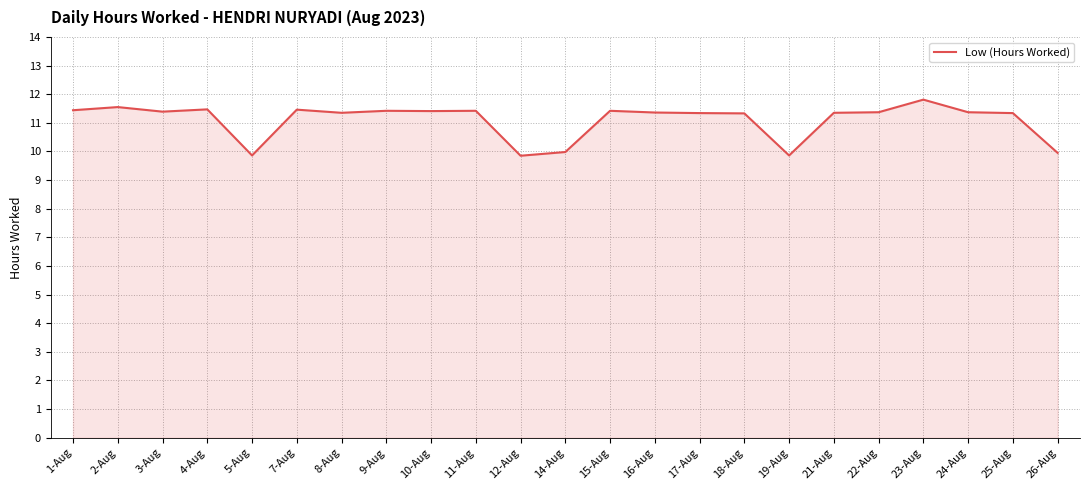

Is it true that the value at 3-Aug is 19.5?

False